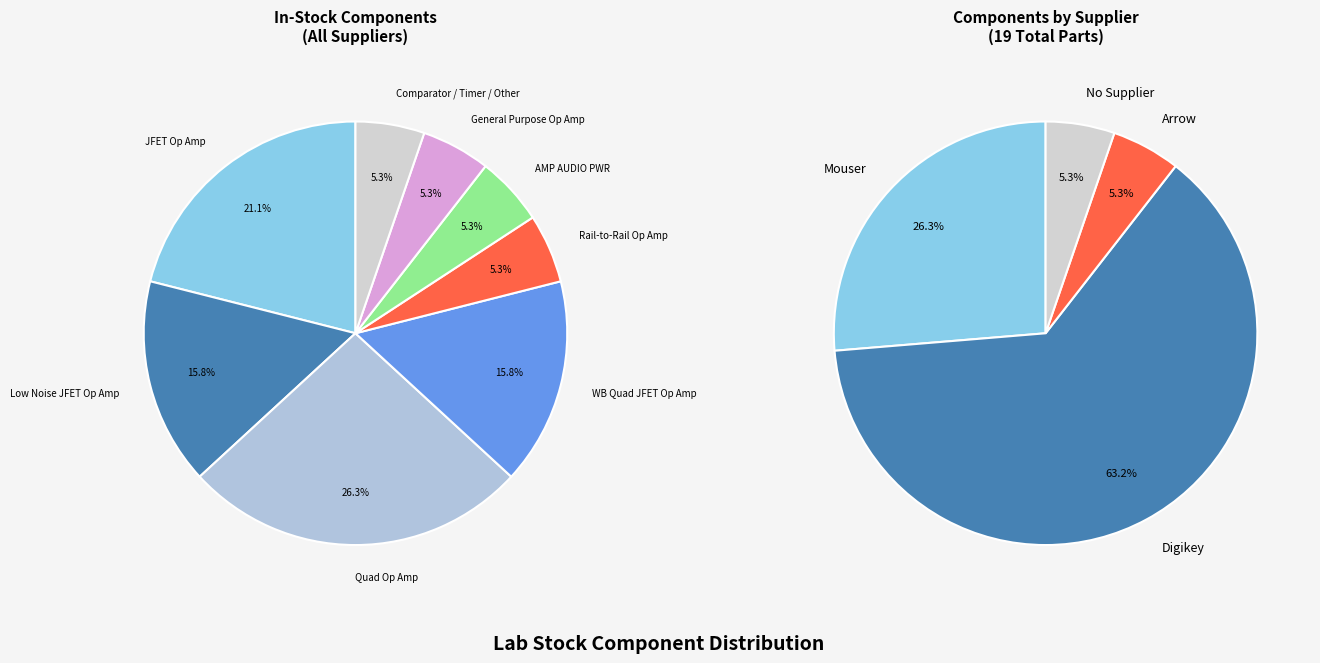

Rank the categories by value from highest to lowest.

Quad Op Amp, JFET Op Amp, Low Noise JFET Op Amp, WB Quad JFET Op Amp, Rail-to-Rail Op Amp, AMP AUDIO PWR, General Purpose Op Amp, Comparator / Timer / Other